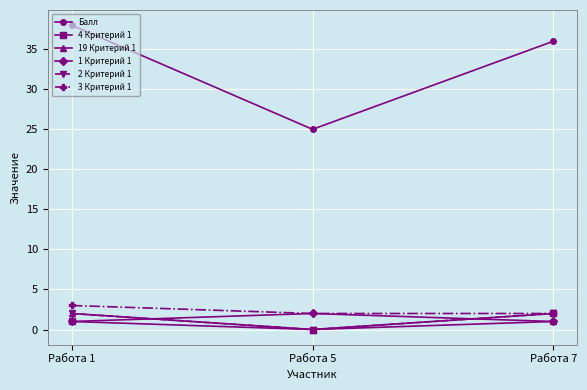

Reading left to right, list all the values displayed in this chart.

Балл: Работа 1=38	Работа 5=25	Работа 7=36
4 Критерий 1: Работа 1=1	Работа 5=0	Работа 7=2
19 Критерий 1: Работа 1=2	Работа 5=0	Работа 7=1
1 Критерий 1: Работа 1=1	Работа 5=2	Работа 7=1
2 Критерий 1: Работа 1=2	Работа 5=0	Работа 7=2
3 Критерий 1: Работа 1=3	Работа 5=2	Работа 7=2